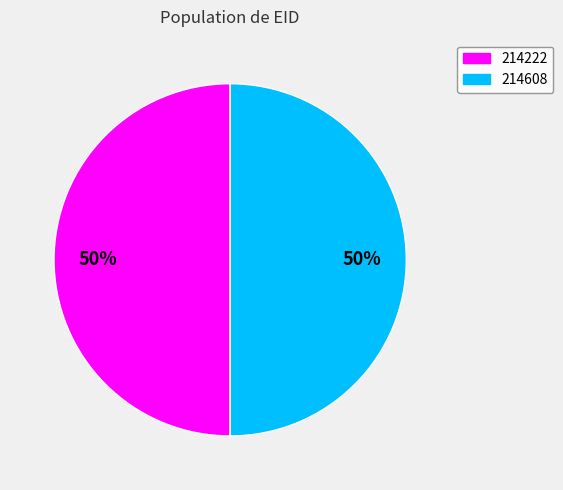

To the nearest percent, what is the average slice percentage?

50%